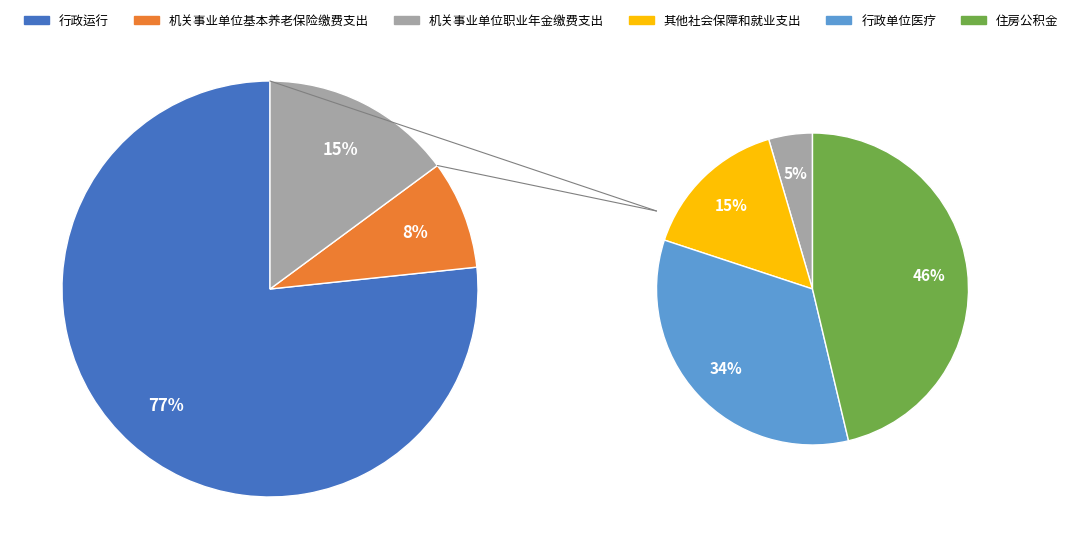

What percentage is NOT represented by 机关事业单位职业年金缴费支出?

99.3%